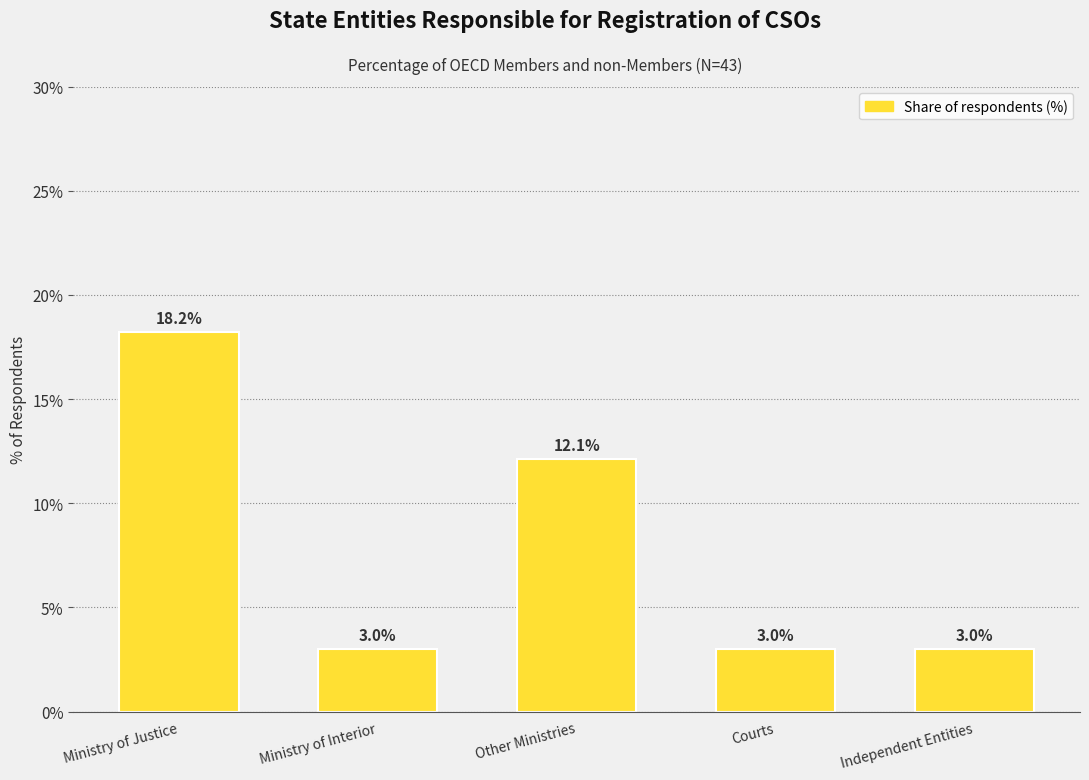

Reading left to right, extract all data points from this chart.

Ministry of Justice=18.2	Ministry of Interior=3.0	Other Ministries=12.1	Courts=3.0	Independent Entities=3.0